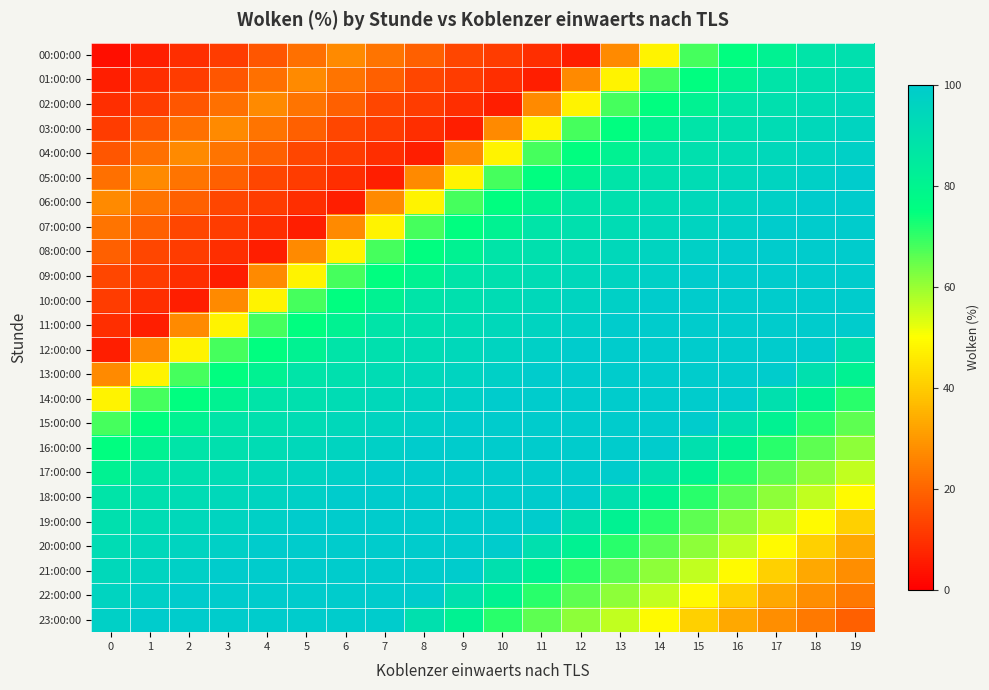

Which label corresponds to the largest value in the chart?

19